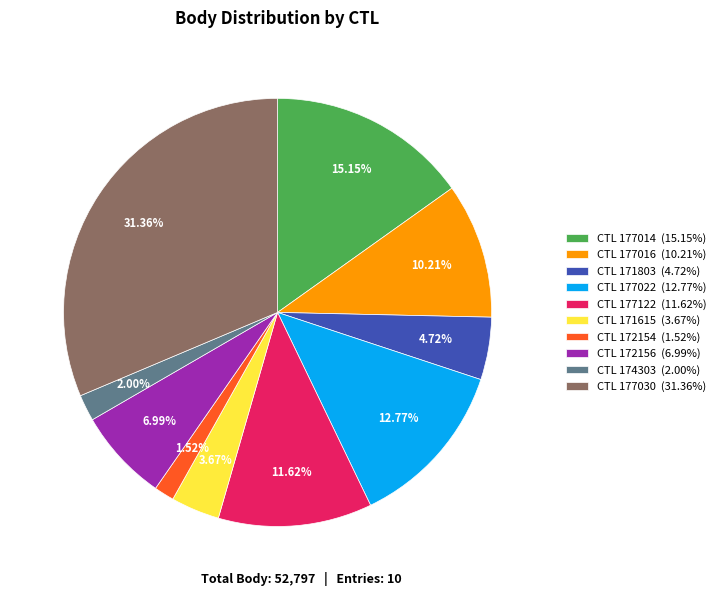

Is CTL 177016 (10.21%) the majority of the pie?

No